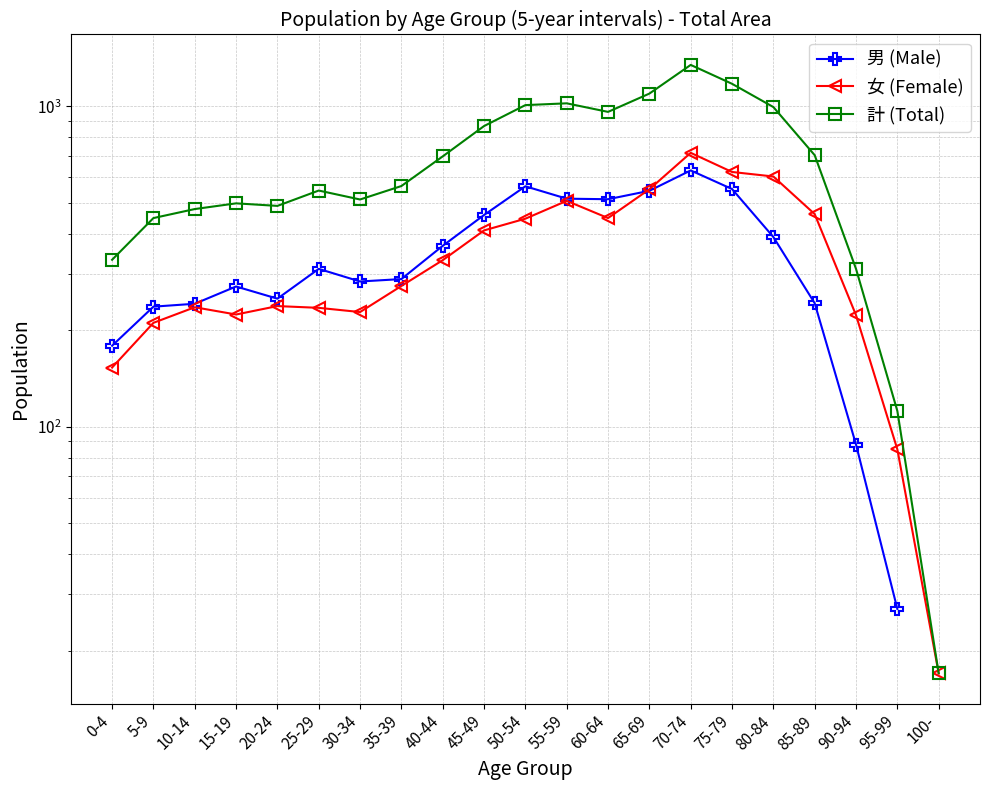

At which label does 女 (Female) reach its minimum?

100-